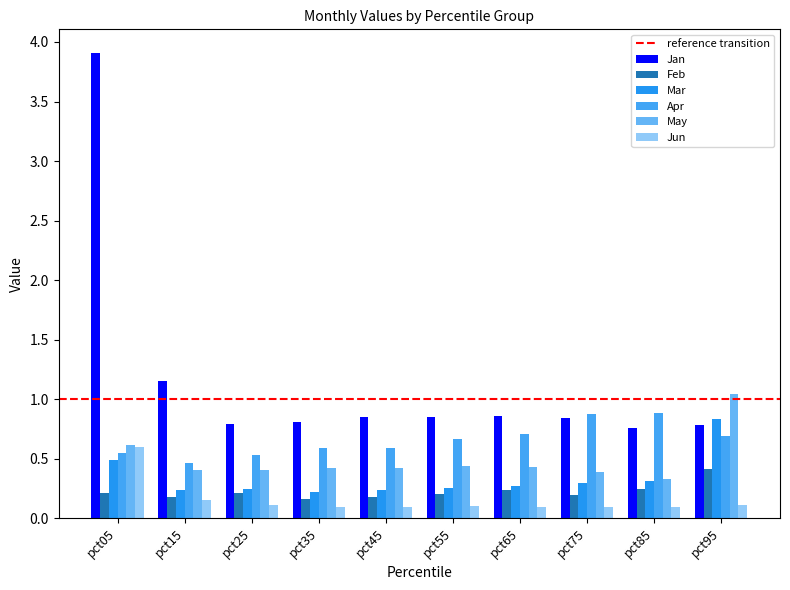

Is the value of Apr at pct25 greater than the value of Jan at pct65?

No